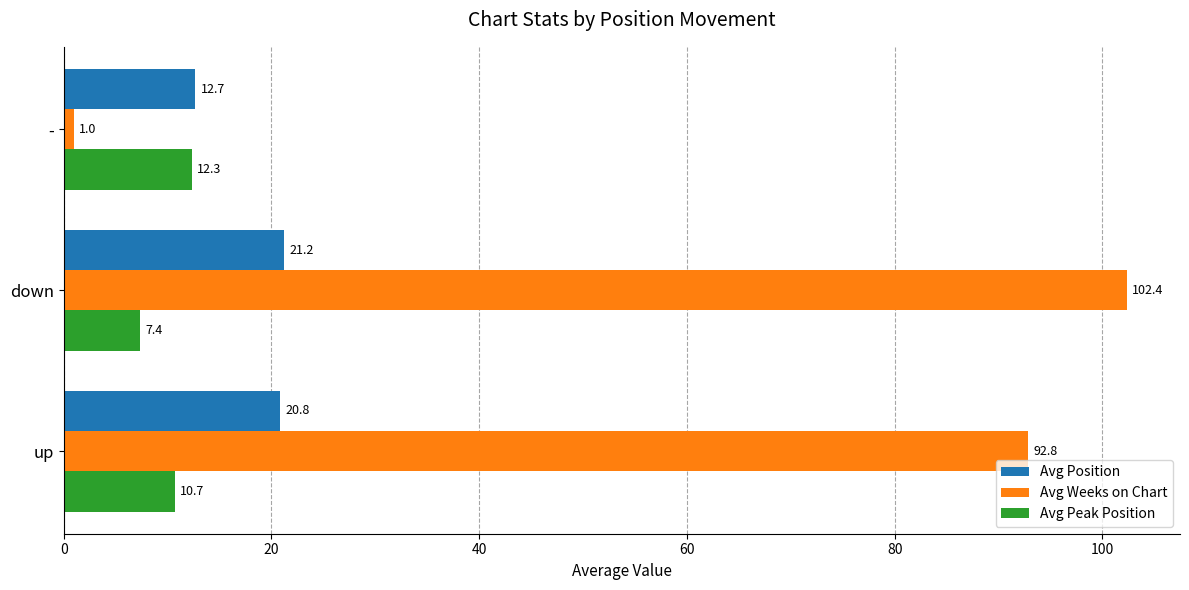

The value of Avg Weeks on Chart at - is 1.0. True or false?

True